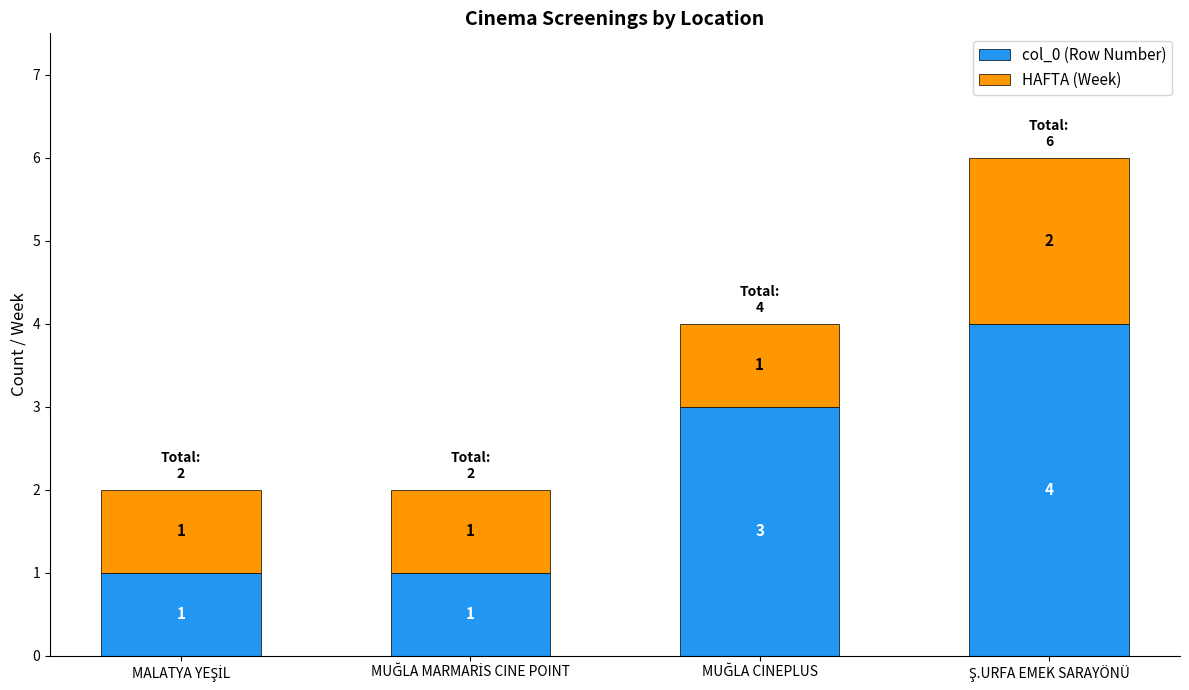

Reading right to left, what are the values for col_0 (Row Number)?

4	3	1	1